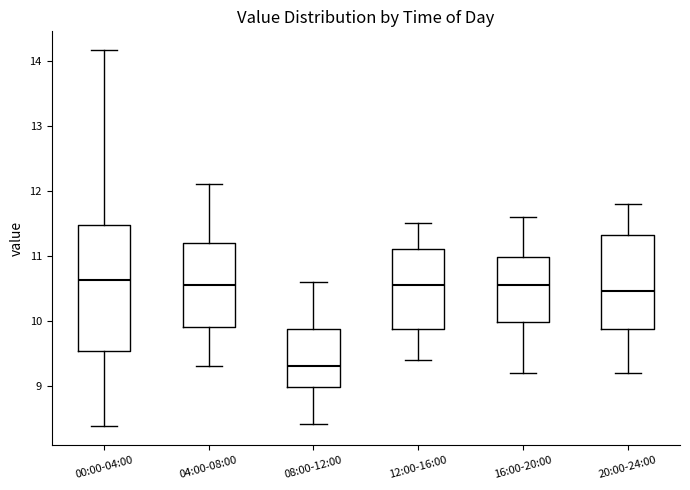

Reading left to right, transcribe this box plot: for each box, give where its median line is, the range the box spans, and where its two whiskers end, as read against the y-axis. The values are not printed on the chart, so give them approximately, as read against the axis.

00:00-04:00: median 10.6, box 9.5 to 11.5, whiskers 8.4 to 14.2
04:00-08:00: median 10.6, box 9.9 to 11.2, whiskers 9.3 to 12.1
08:00-12:00: median 9.3, box 9.0 to 9.9, whiskers 8.4 to 10.6
12:00-16:00: median 10.6, box 9.9 to 11.1, whiskers 9.4 to 11.5
16:00-20:00: median 10.6, box 10.0 to 11.0, whiskers 9.2 to 11.6
20:00-24:00: median 10.5, box 9.9 to 11.3, whiskers 9.2 to 11.8